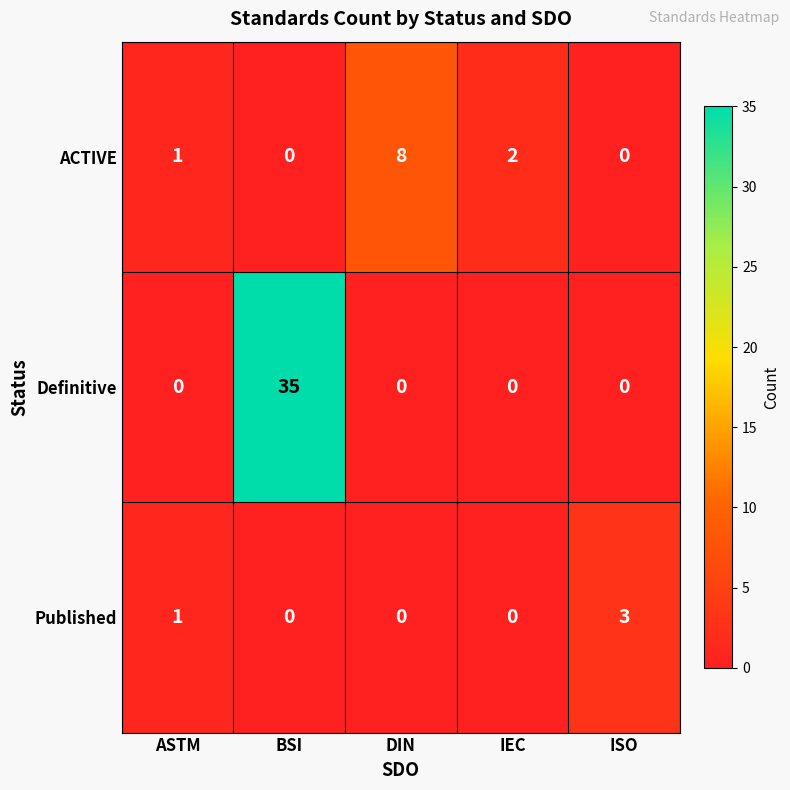

What is the sum of all Definitive values?

35